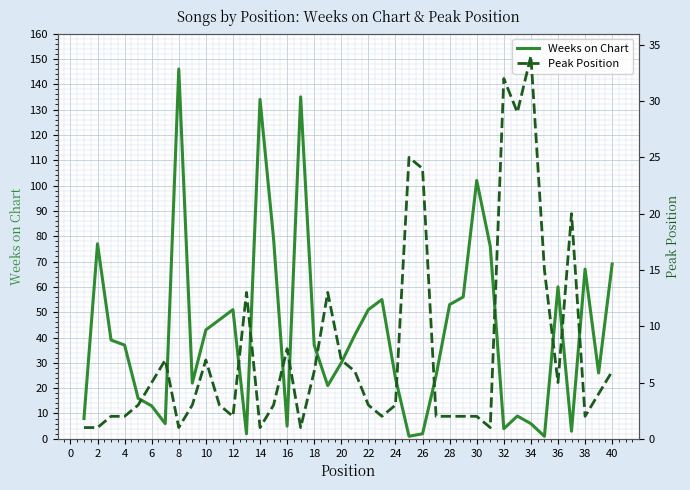

Which series changed the most between 28 and 31?

Weeks on Chart